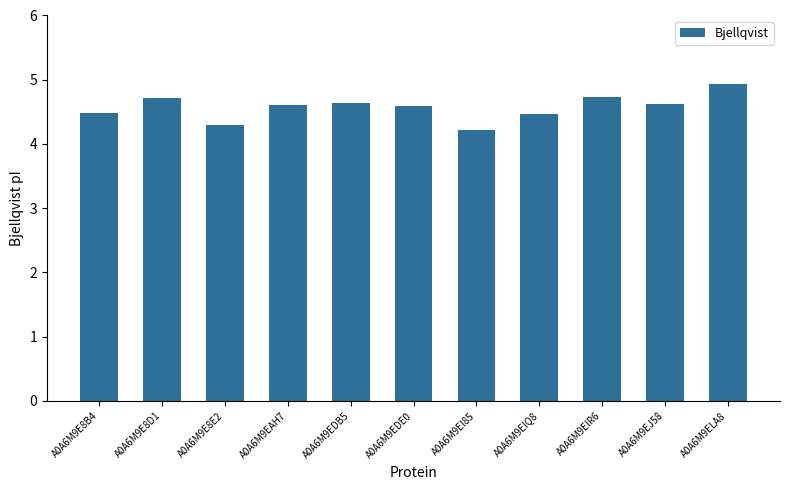

Between A0A6M9E8D1 and A0A6M9EI85, which is larger?

A0A6M9E8D1